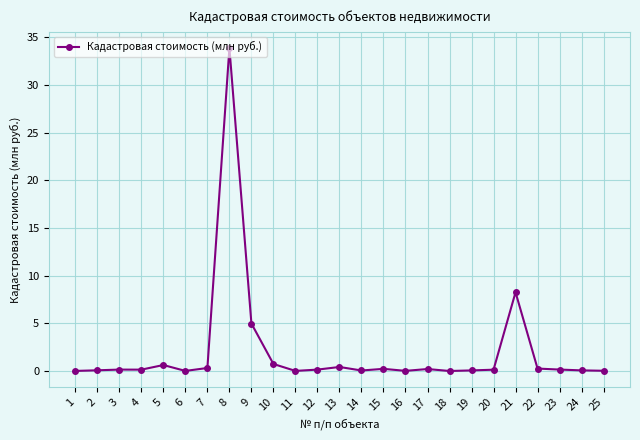

What is the maximum value shown in the chart?

33.9